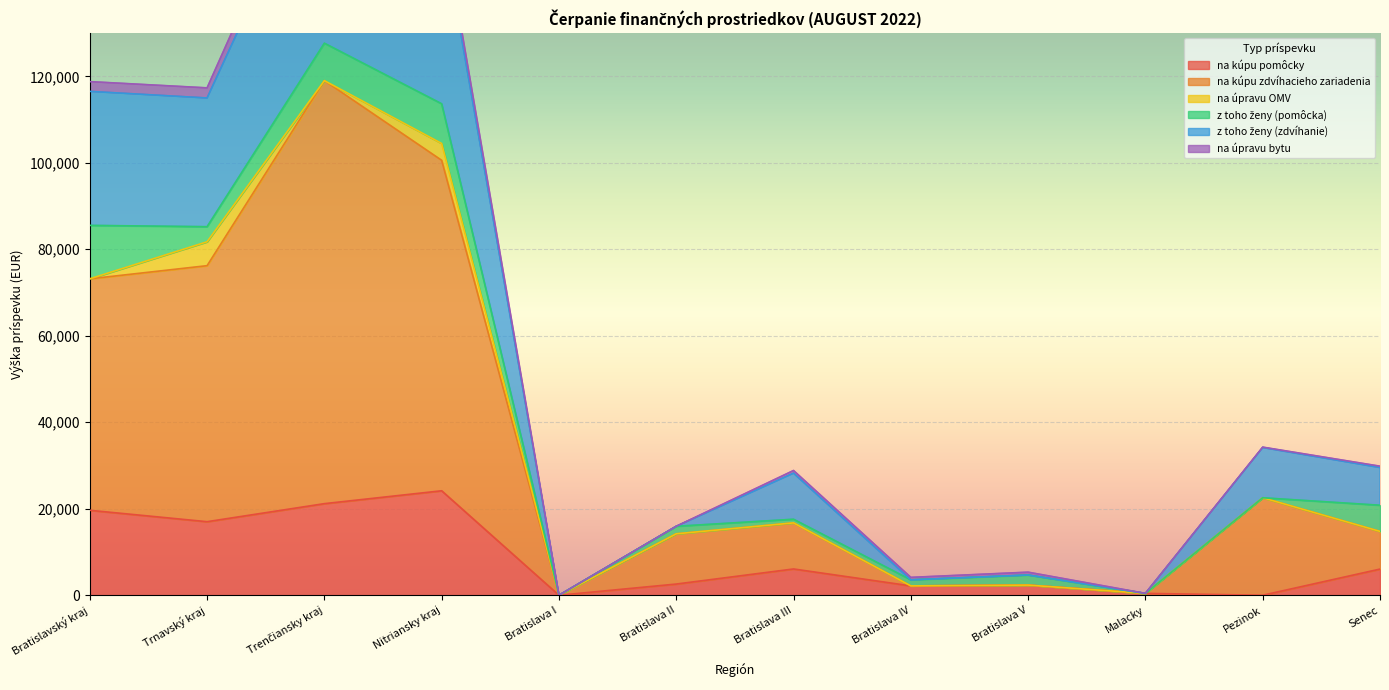

At which label does na kúpu pomôcky reach its peak?

Nitriansky kraj